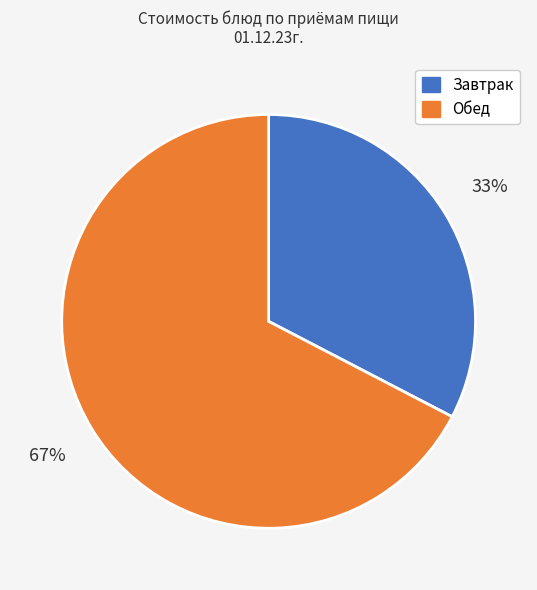

To the nearest percent, what is the average slice percentage?

50%